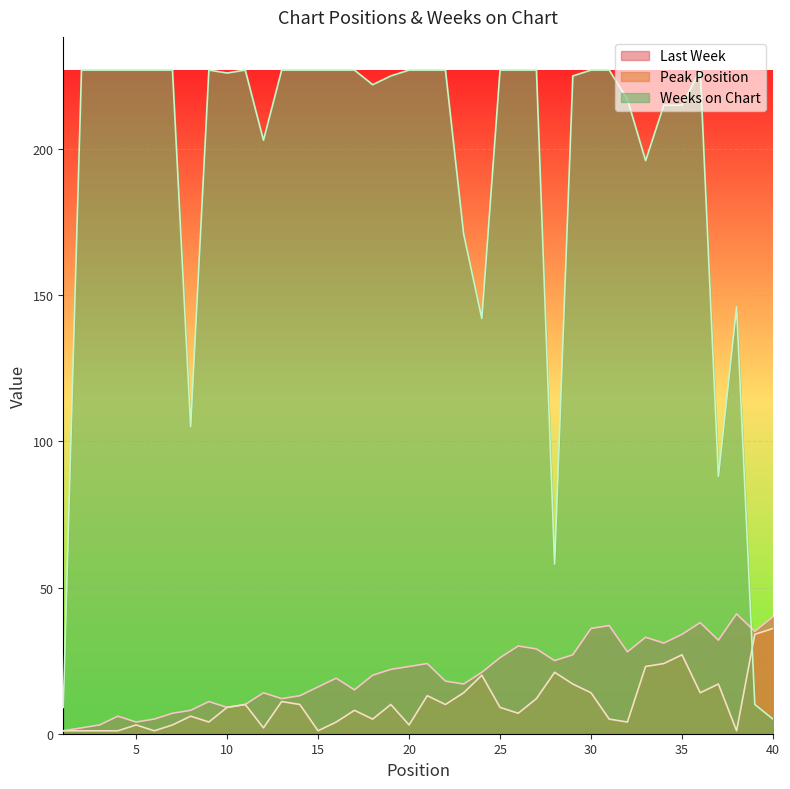

Reading left to right, list all the values displayed in this chart.

Last Week: 1	2	3	6	4	5	7	8	11	9	10	14	12	13	16	19	15	20	22	23	24	18	17	21	26	30	29	25	27	36	37	28	33	31	34	38	32	41	35	40
Peak Position: 1	1	1	1	3	1	3	6	4	9	10	2	11	10	1	4	8	5	10	3	13	10	14	20	9	7	12	21	17	14	5	4	23	24	27	14	17	1	34	36
Weeks on Chart: 9	227	227	227	227	227	227	105	227	226	227	203	227	227	227	227	227	222	225	227	227	227	171	142	227	227	227	58	225	227	227	217	196	215	215	227	88	146	10	5